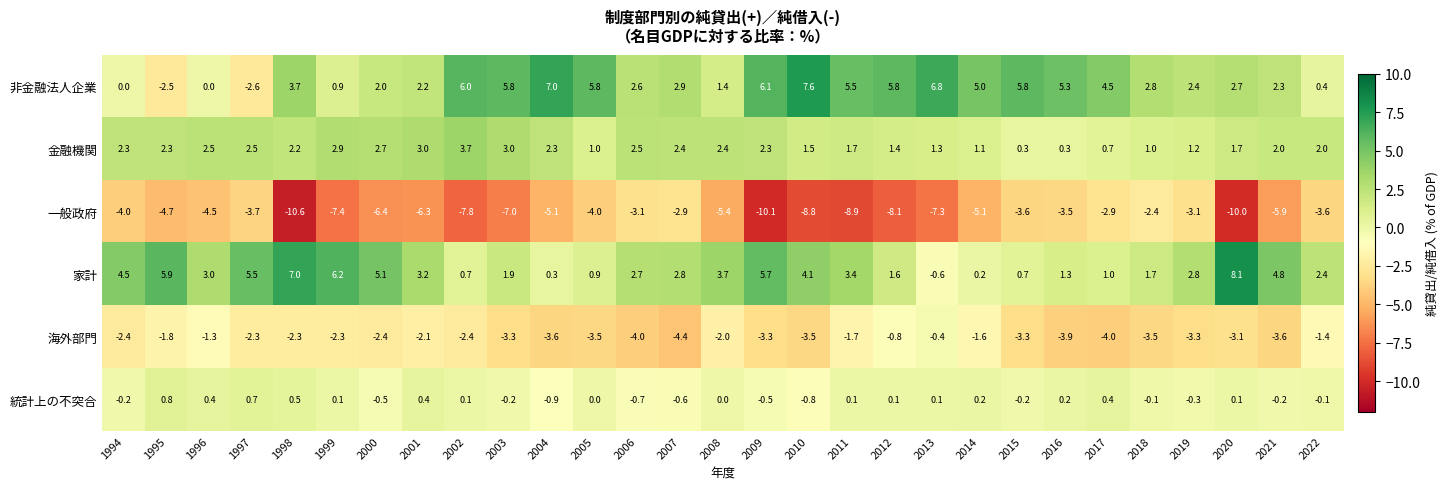

What is the approximate value of 統計上の不突合 at 2000?

-0.5